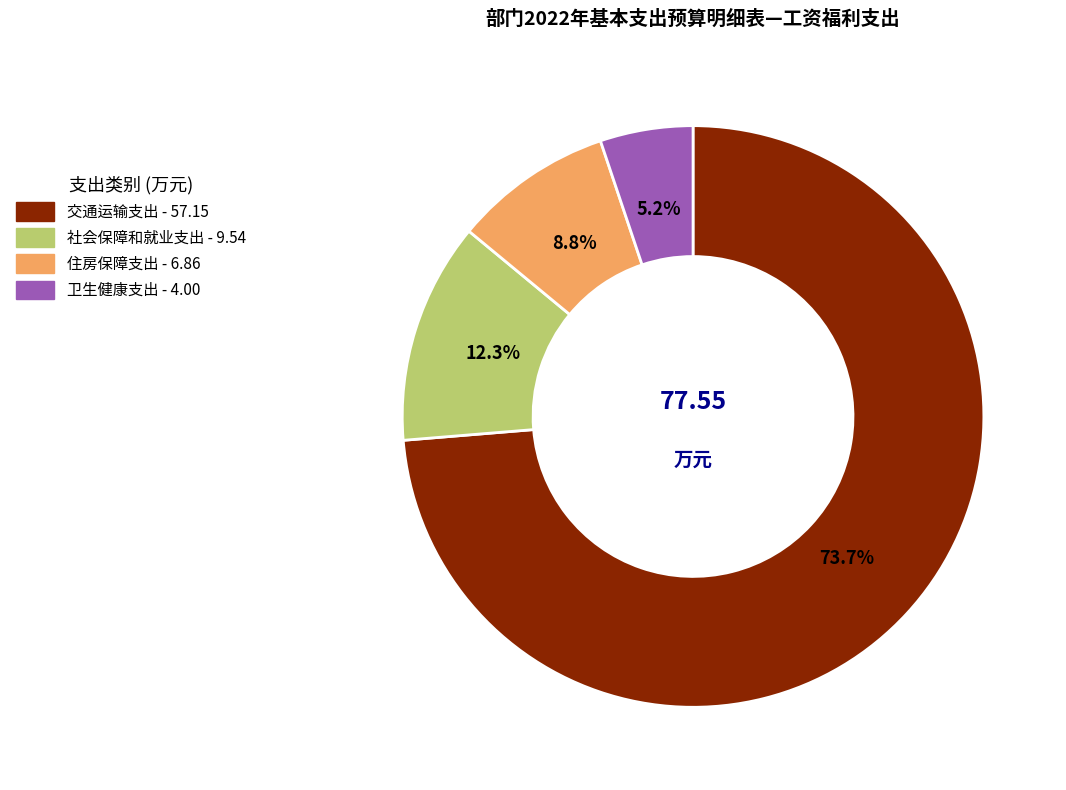

Is there any slice that represents more than half of the pie?

Yes